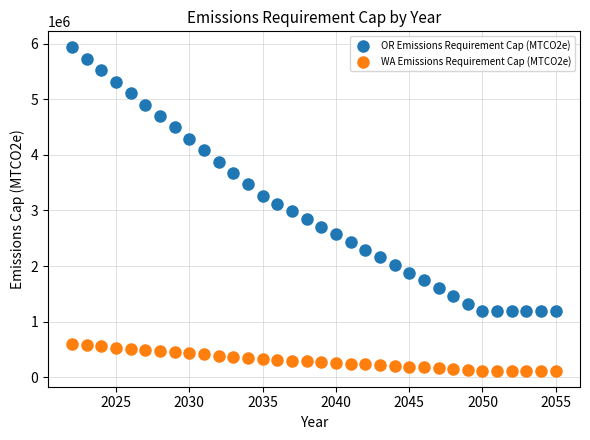

Which series contains the lowest Y value?

WA Emissions Requirement Cap (MTCO2e)